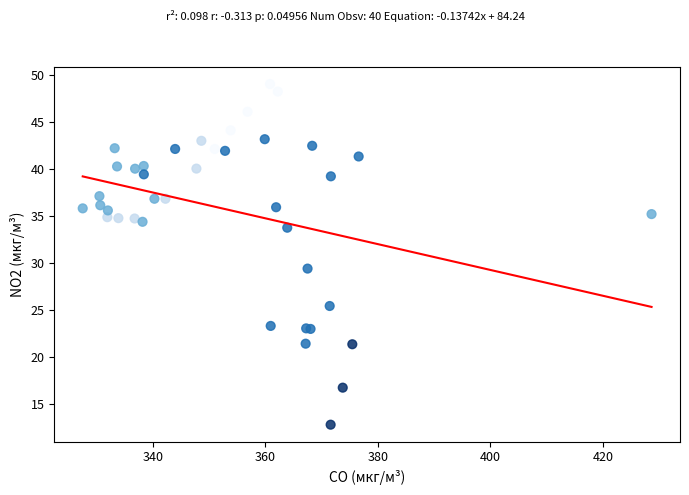

What Y value in the scatter plot is closest to 30?

29.4